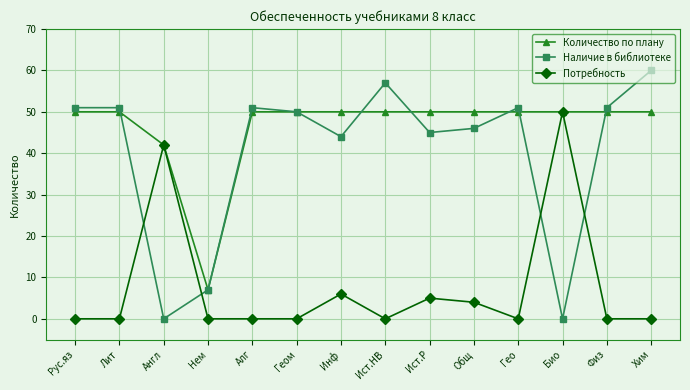

Rank the series by their average value, from lowest to highest.

Потребность, Наличие в библиотеке, Количество по плану